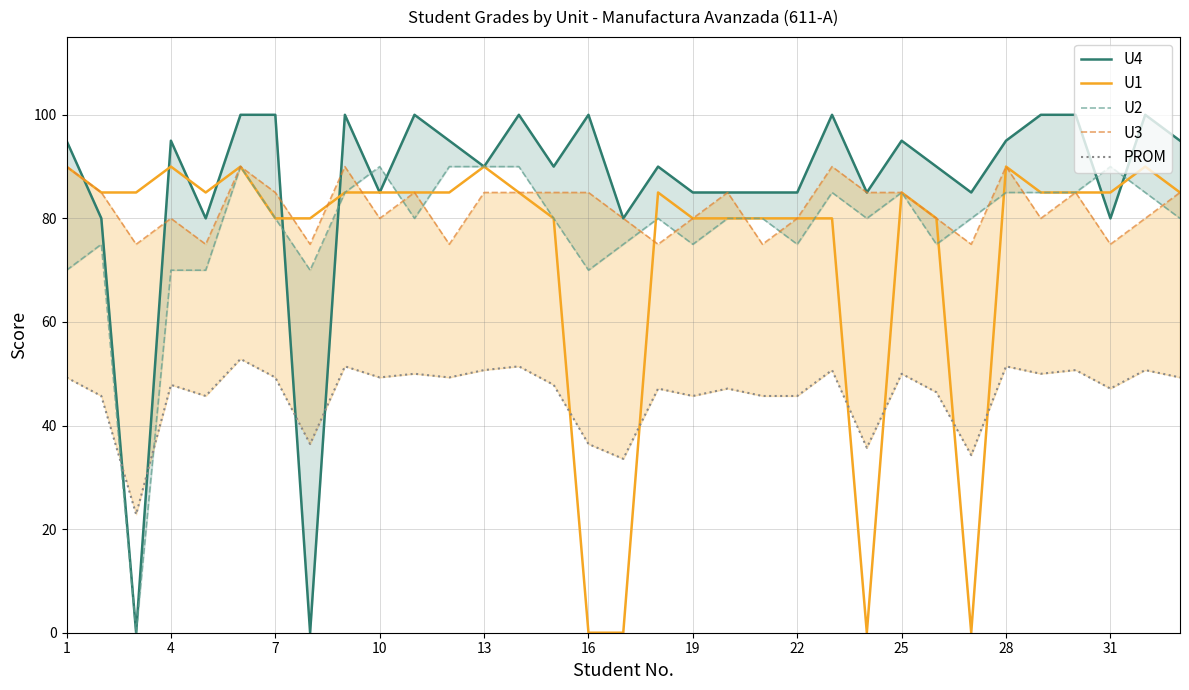

Is it true that U1 equals 85 at 25?

True